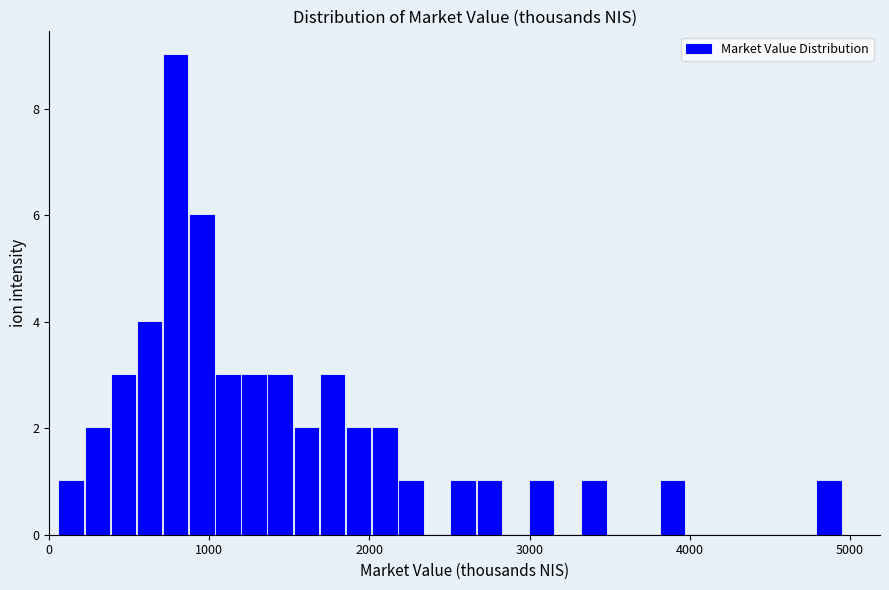

Read against the x-axis, roughly where is the centre of the tallest bar?

800